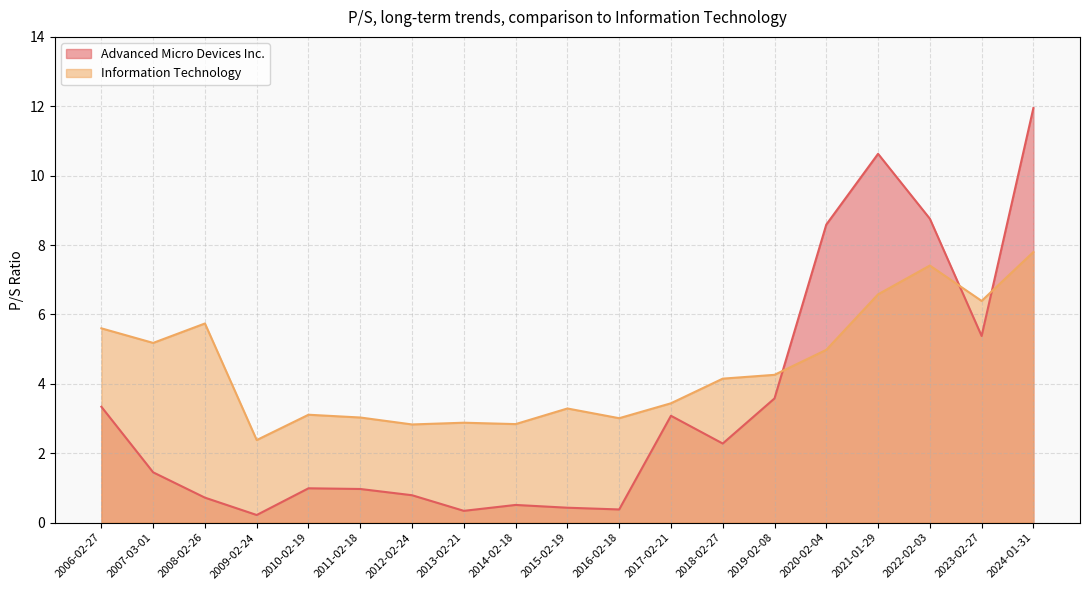

How many times do Advanced Micro Devices Inc. and Information Technology cross each other?

3